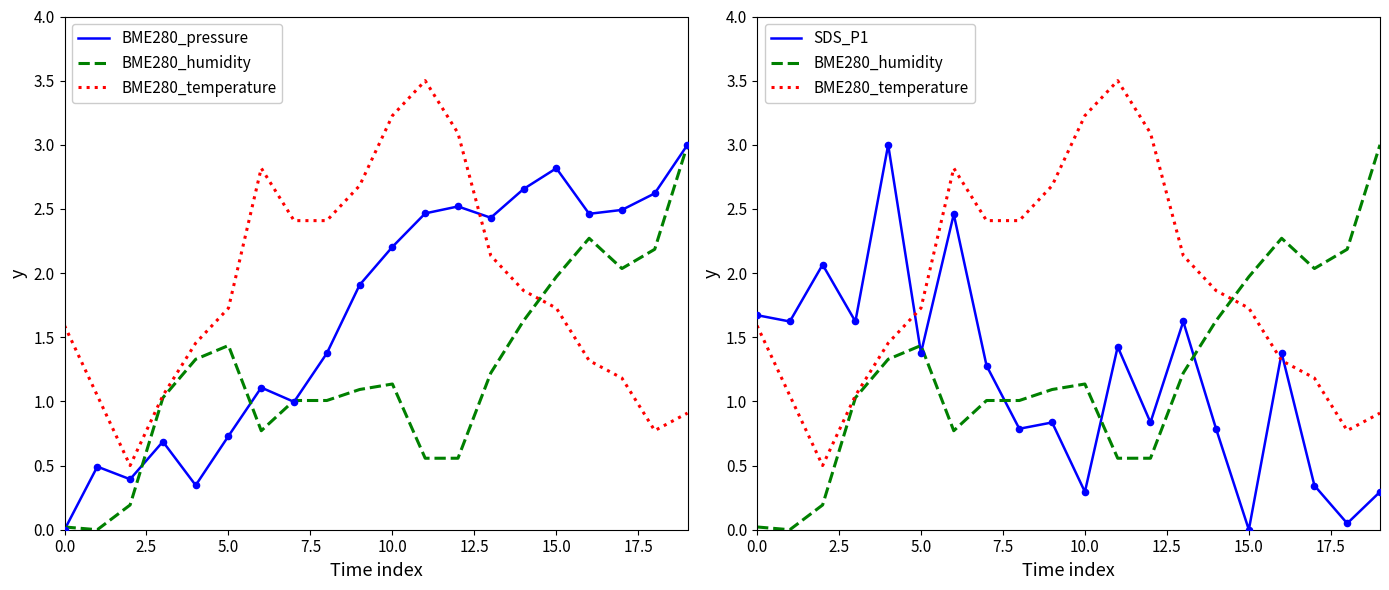

Is the value of BME280_humidity at 11 greater than the value of SDS_P1 at 12.5?

No